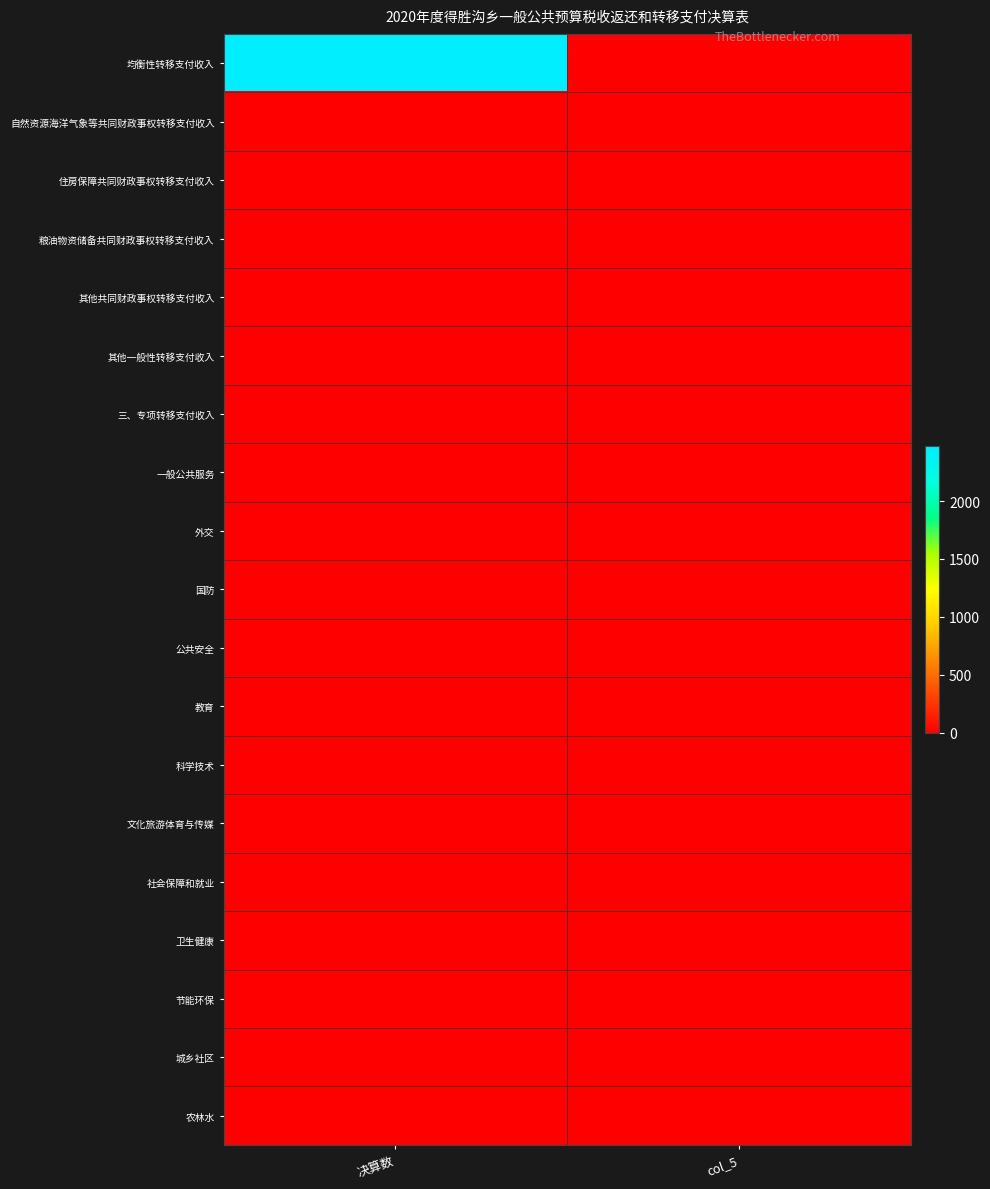

Which series changed the most between 决算数 and col_5?

均衡性转移支付收入